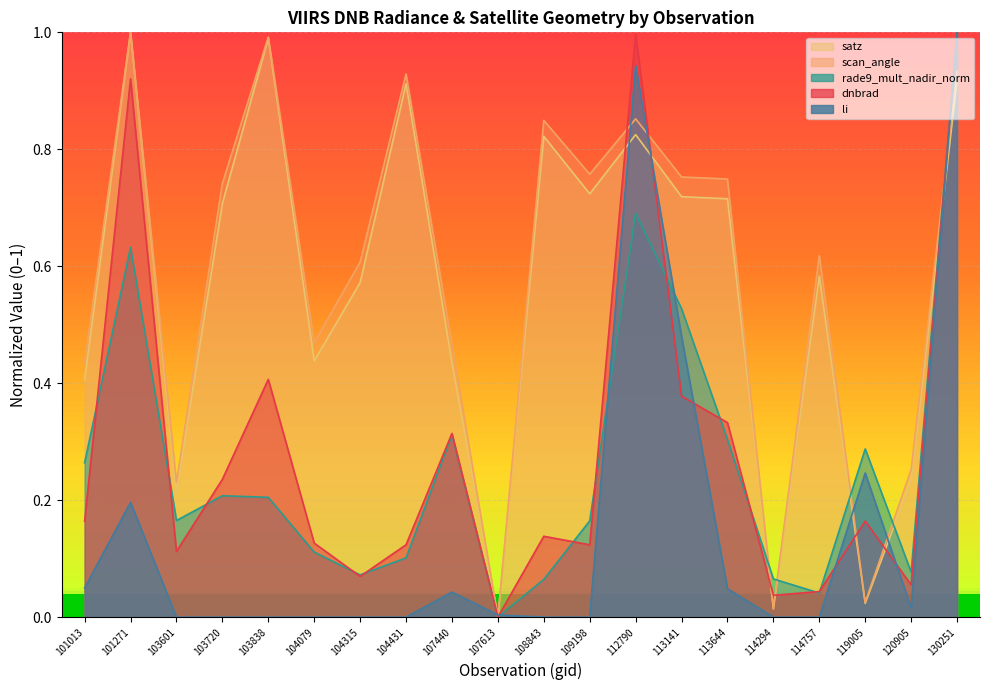

Which series has the largest total across all categories?

scan_angle